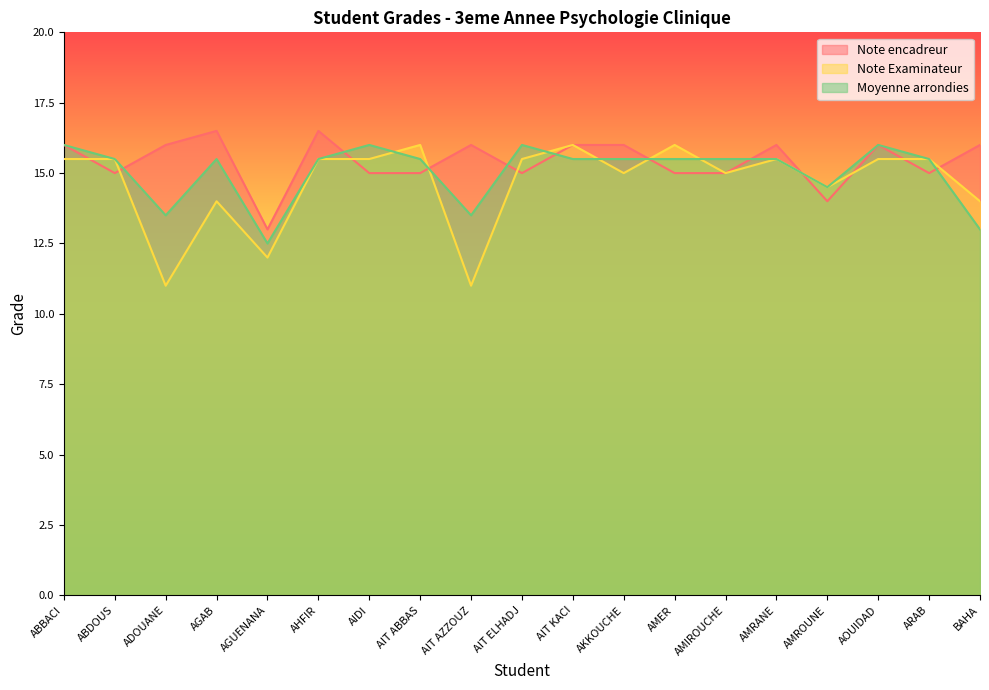

What is the sum of all Note Examinateur values?

278.5